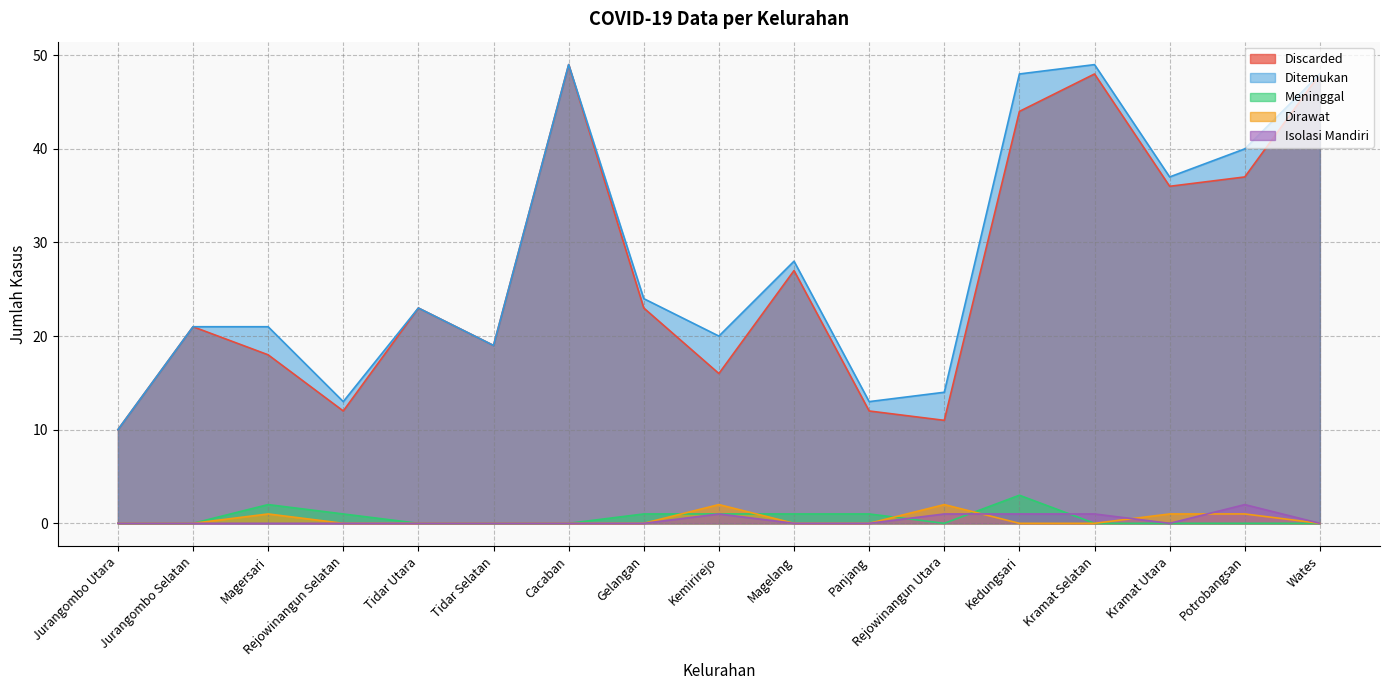

How many data points in Dirawat are above 0?

5